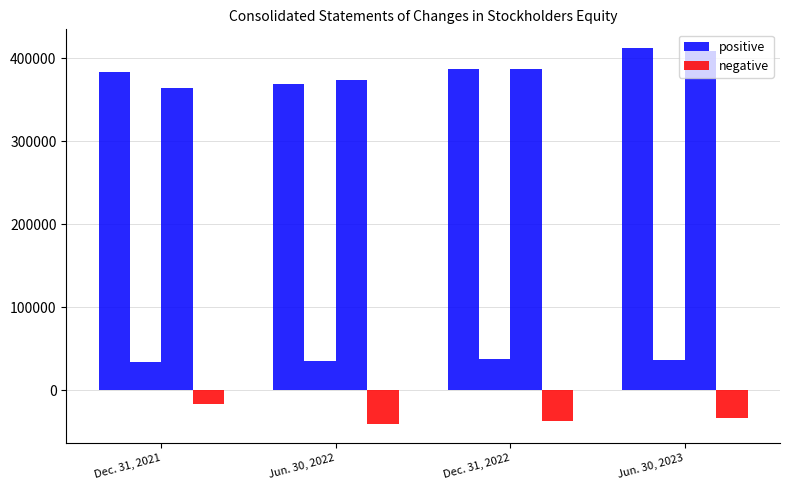

Does the chart contain any negative values?

Yes